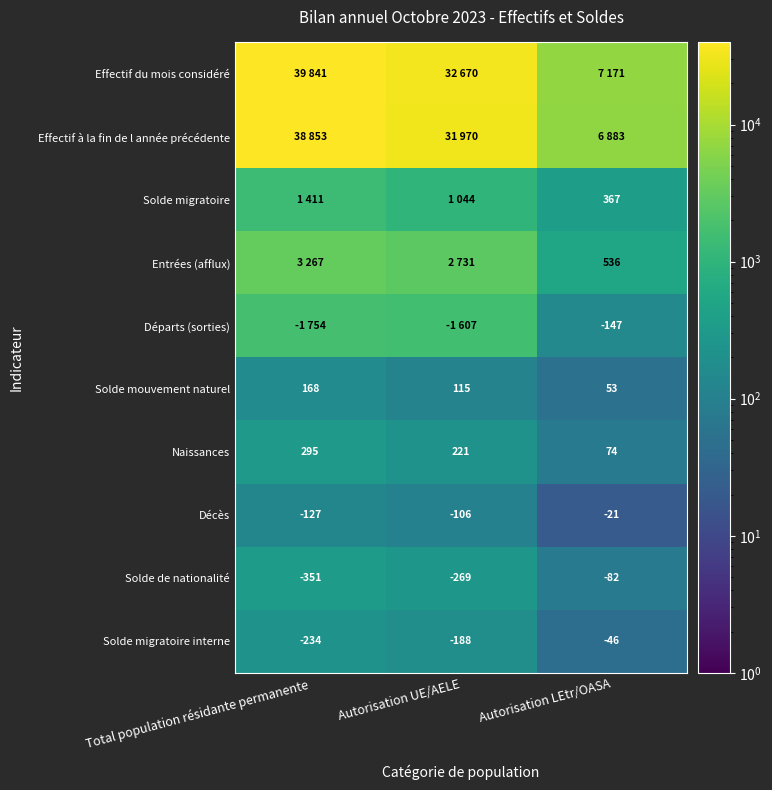

How many series are shown in this chart?

10